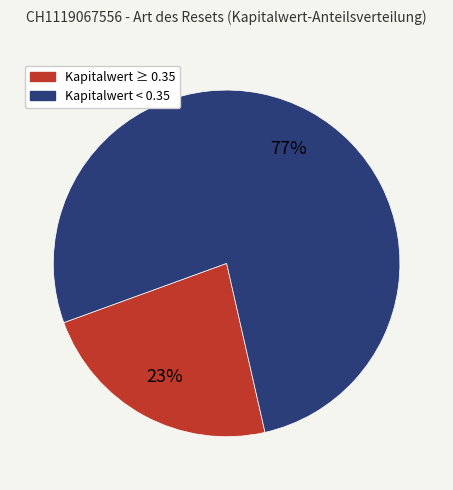

Is there a majority slice in this chart?

Yes